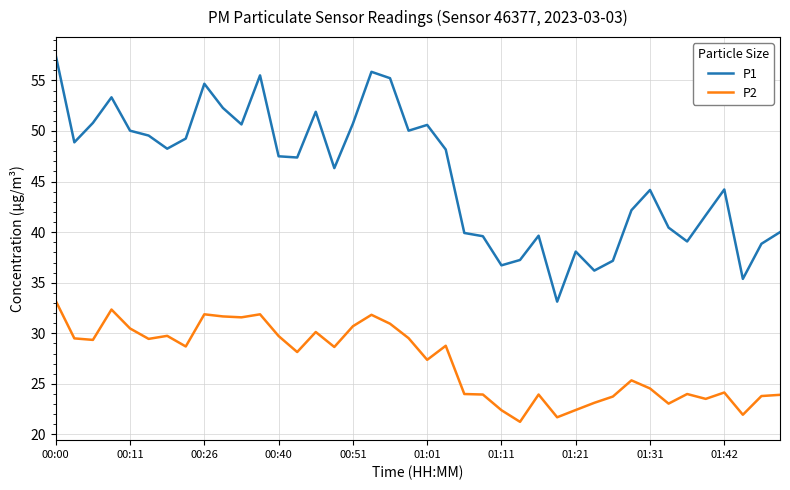

Which series has the largest range (max minus min)?

P1